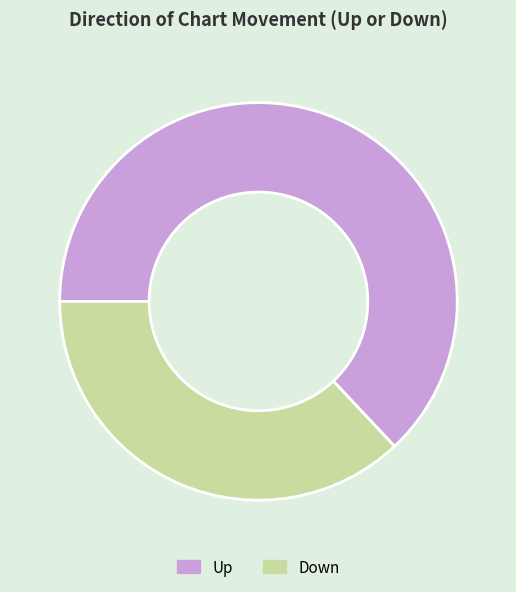

What is the ratio of the value at Down to the value at Up?

0.6